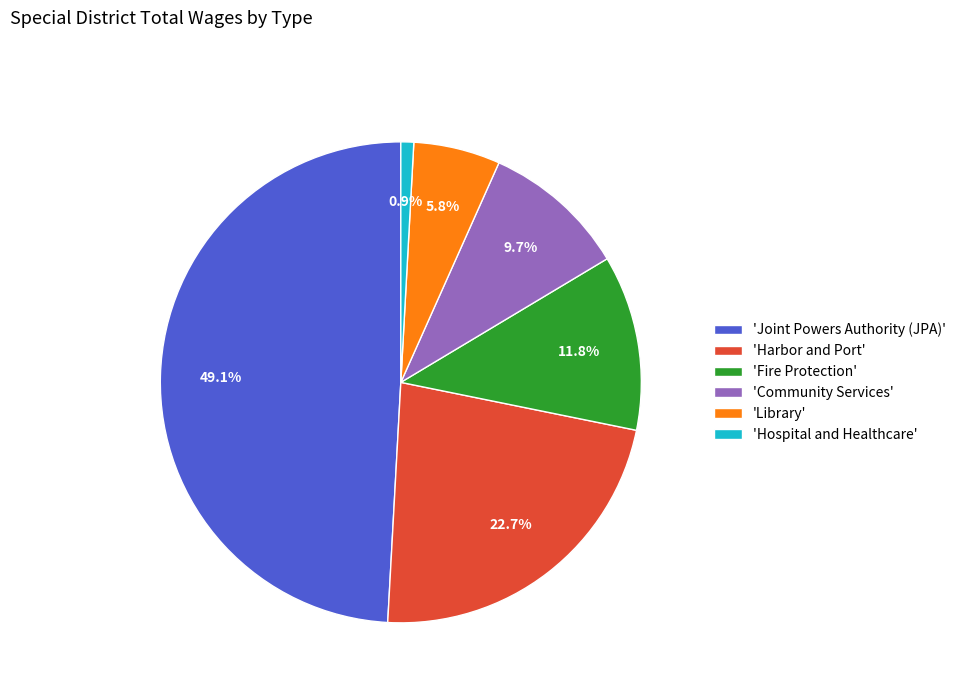

Which category has the smallest portion of the pie?

'Hospital and Healthcare'